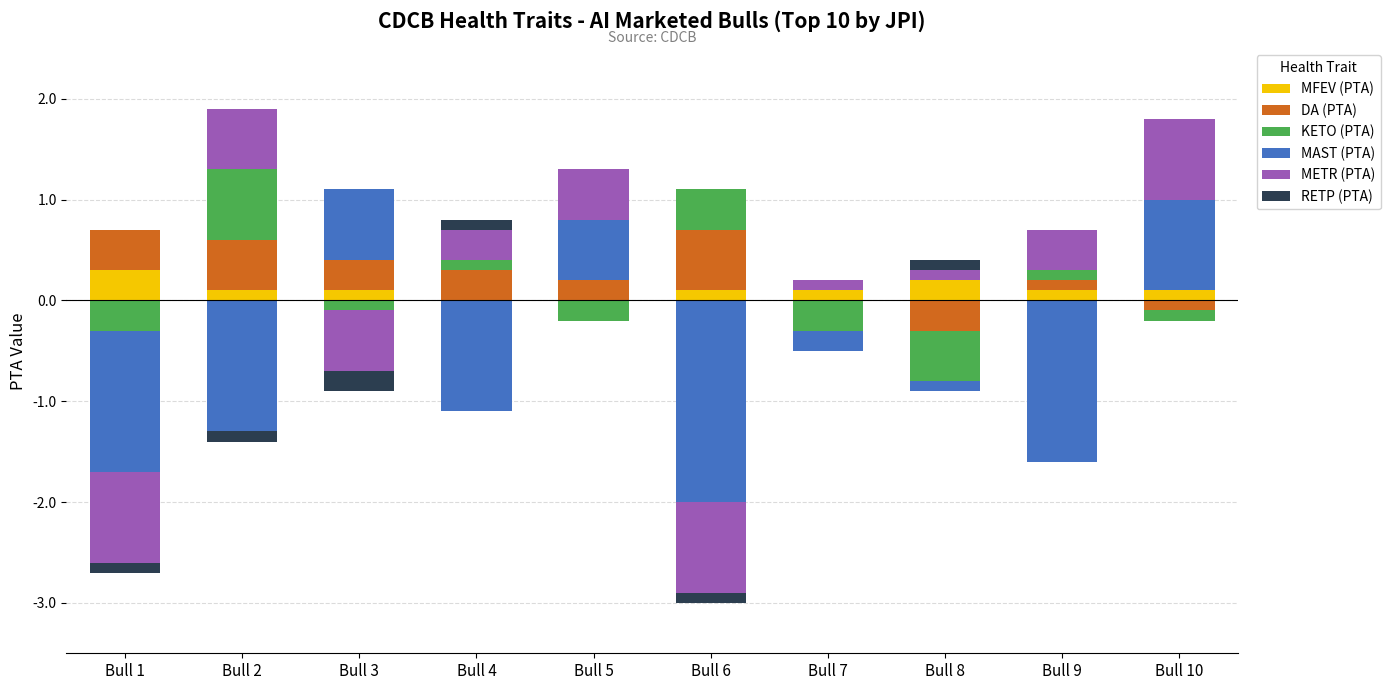

Is it true that MFEV (PTA) equals 0.0 at Bull 6?

False